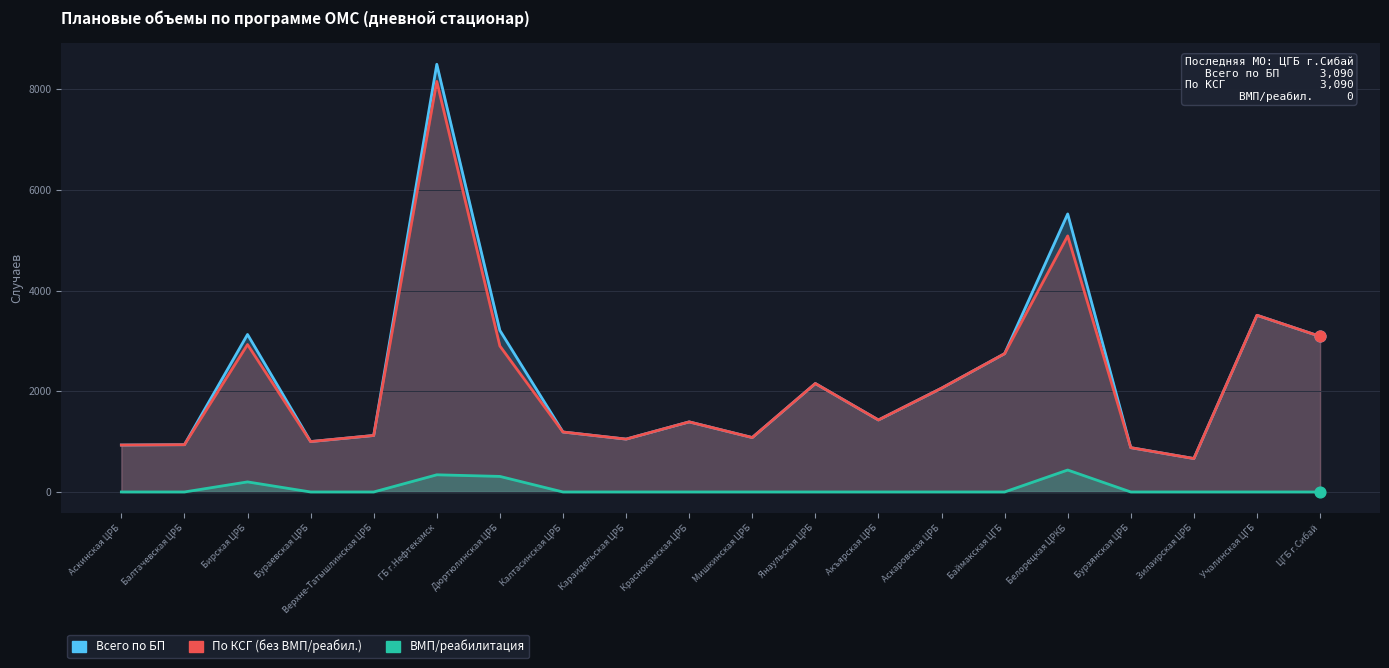

Which series has the largest total across all categories?

Всего по БП